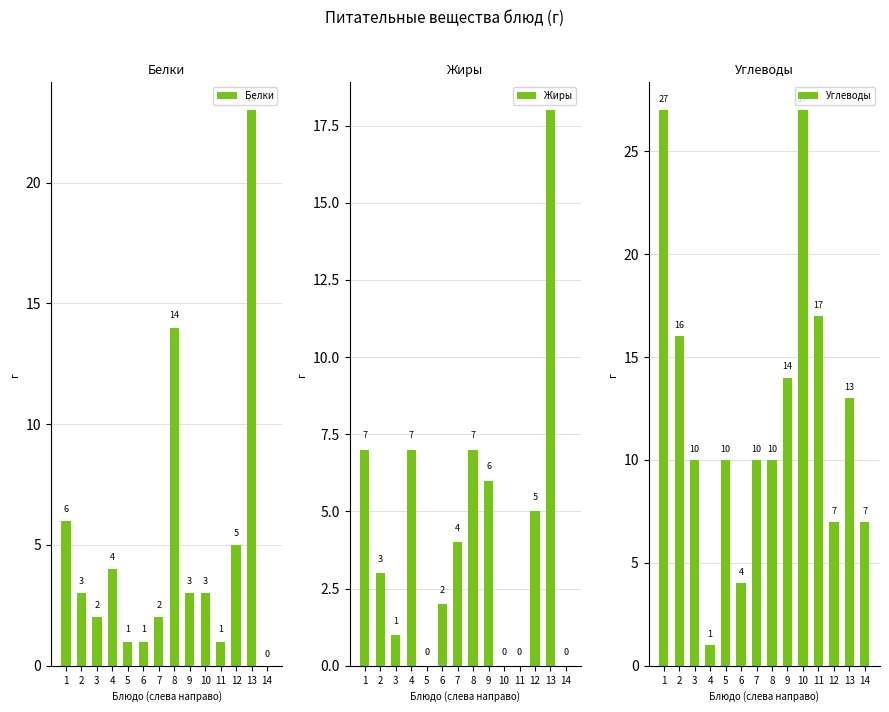

What are all the series names shown in the legend?

Белки, Жиры, Углеводы